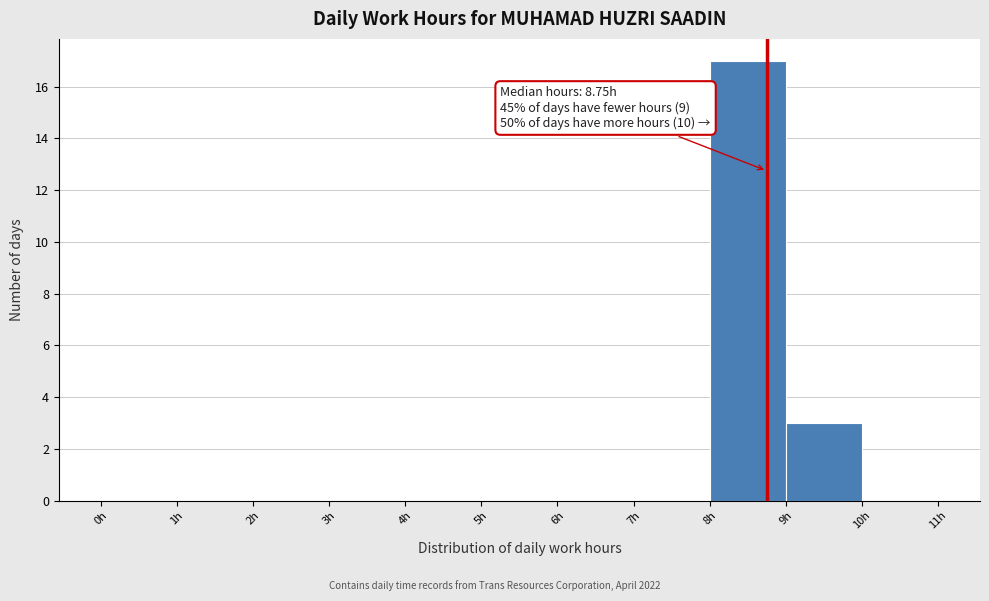

Which range on the x-axis has the tallest bar?

8 to 9